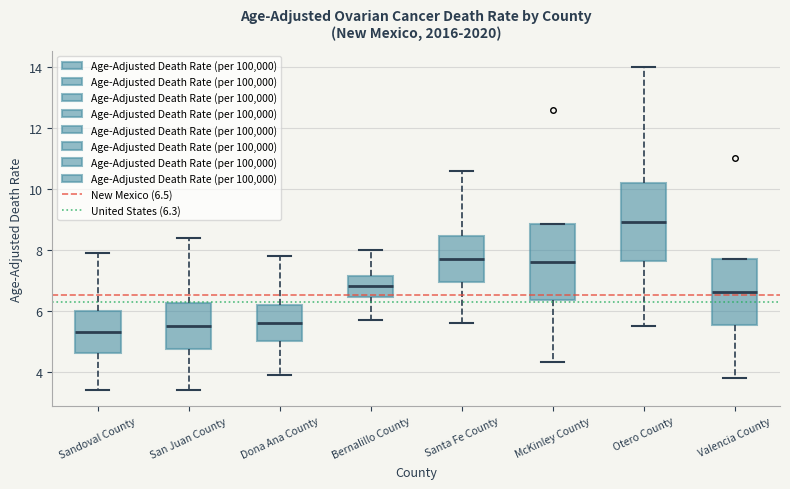

Reading left to right, read every box against the y-axis: the position of its median line, the range the box covers, and the ends of its whiskers. The values are not printed on the chart, so give them approximately, as read against the axis.

Sandoval County: median 5.4, box 4.6 to 6.0, whiskers 3.4 to 8.0
San Juan County: median 5.6, box 4.8 to 6.2, whiskers 3.4 to 8.4
Dona Ana County: median 5.6, box 5.0 to 6.2, whiskers 4.0 to 7.8
Bernalillo County: median 6.8, box 6.4 to 7.2, whiskers 5.8 to 8.0
Santa Fe County: median 7.8, box 7.0 to 8.4, whiskers 5.6 to 10.6
McKinley County: median 7.6, box 6.4 to 8.8, whiskers 4.4 to 8.8
Otero County: median 9.0, box 7.6 to 10.2, whiskers 5.6 to 14.0
Valencia County: median 6.6, box 5.6 to 7.6, whiskers 3.8 to 7.6